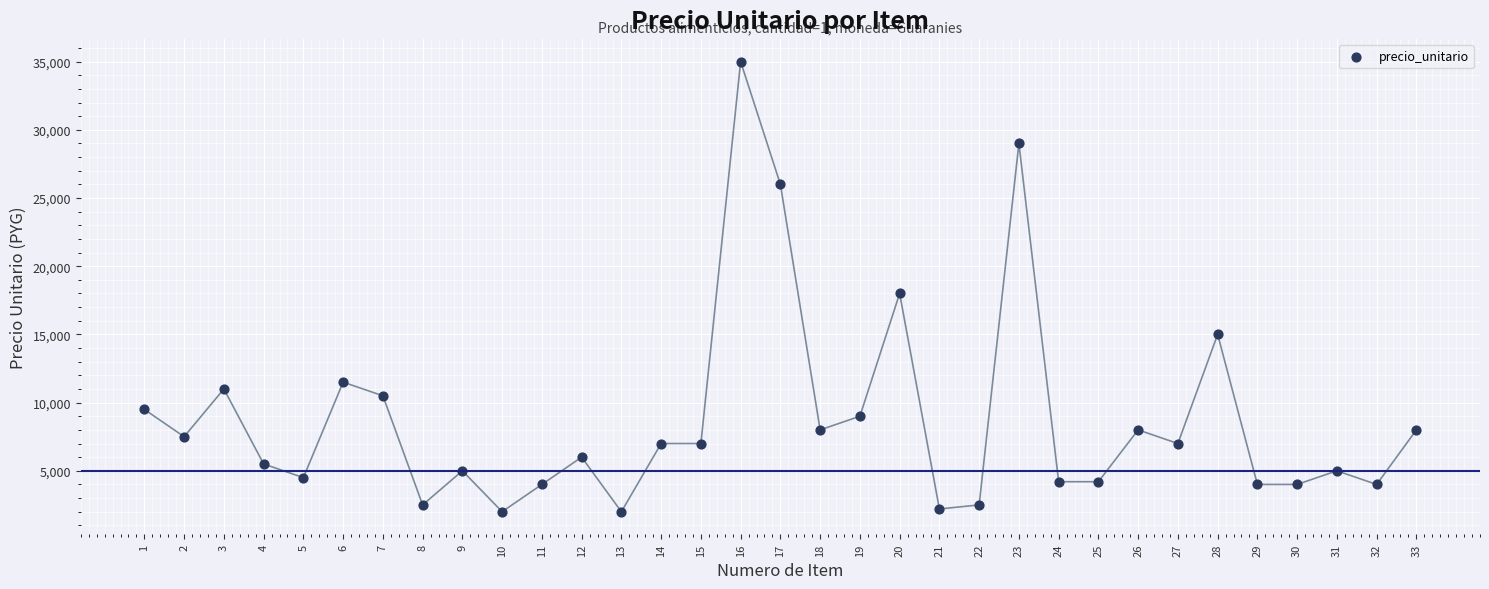

What is the range of X values (max minus min)?

32